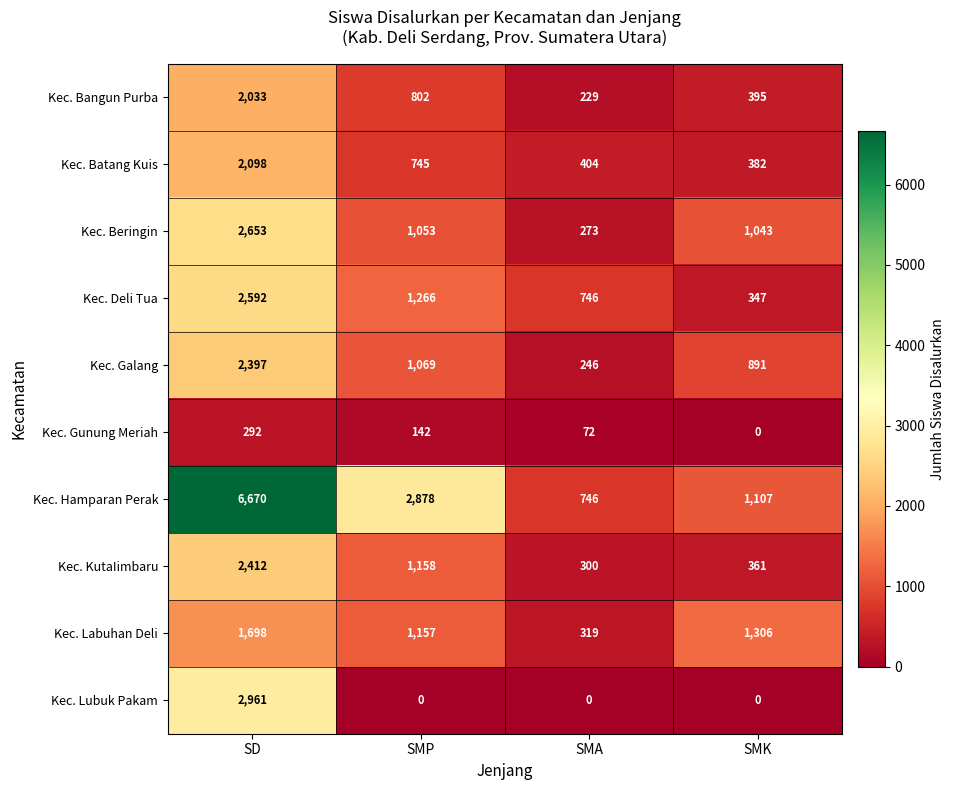

At SMP, list the series in order from smallest to largest.

Kec. Lubuk Pakam, Kec. Gunung Meriah, Kec. Batang Kuis, Kec. Bangun Purba, Kec. Beringin, Kec. Galang, Kec. Labuhan Deli, Kec. KutaIimbaru, Kec. Deli Tua, Kec. Hamparan Perak